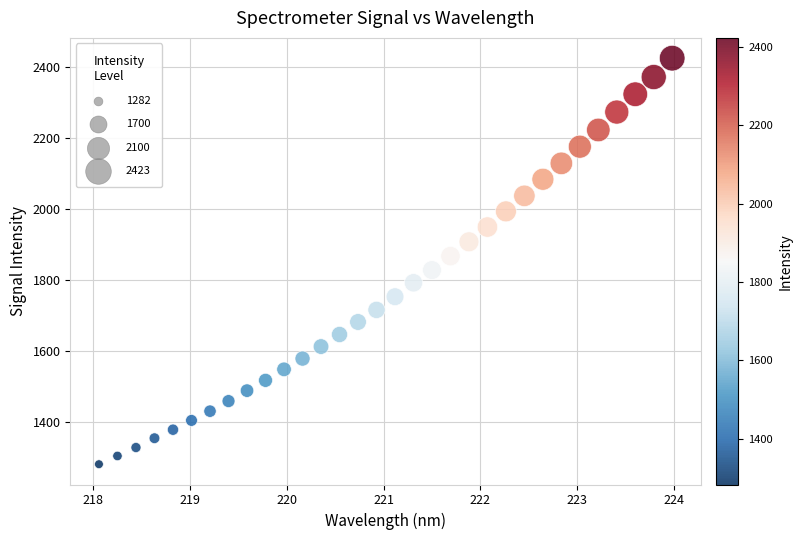

What is the range of Y values (max minus min)?

1141.2